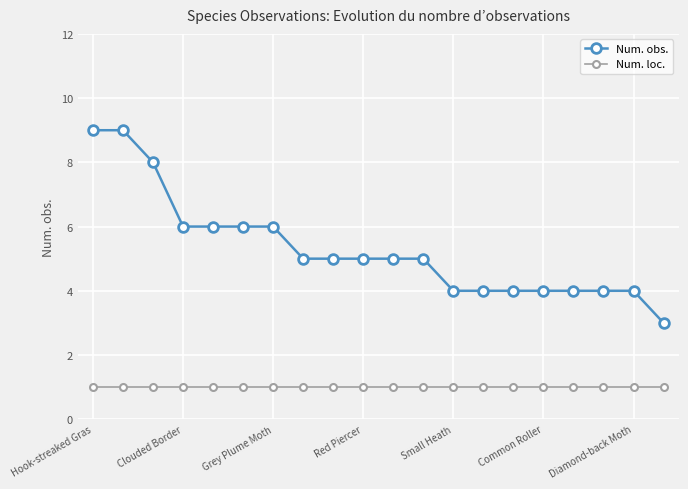

Rank the series by their maximum value, from lowest to highest.

Num. loc., Num. obs.